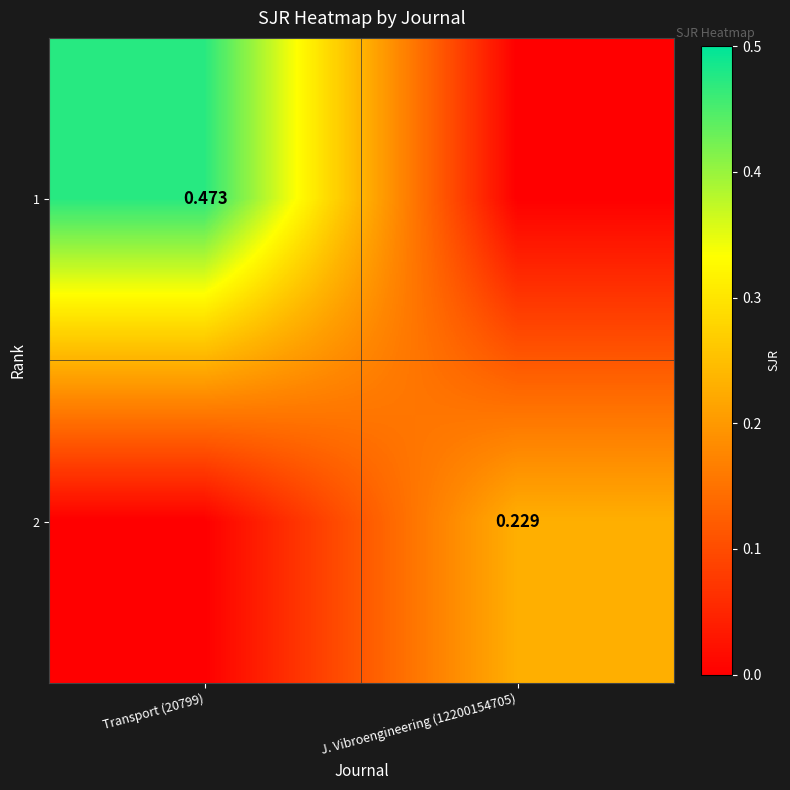

What is the sum of the 1 values at J. Vibroengineering (12200154705) and Transport (20799)?

0.5